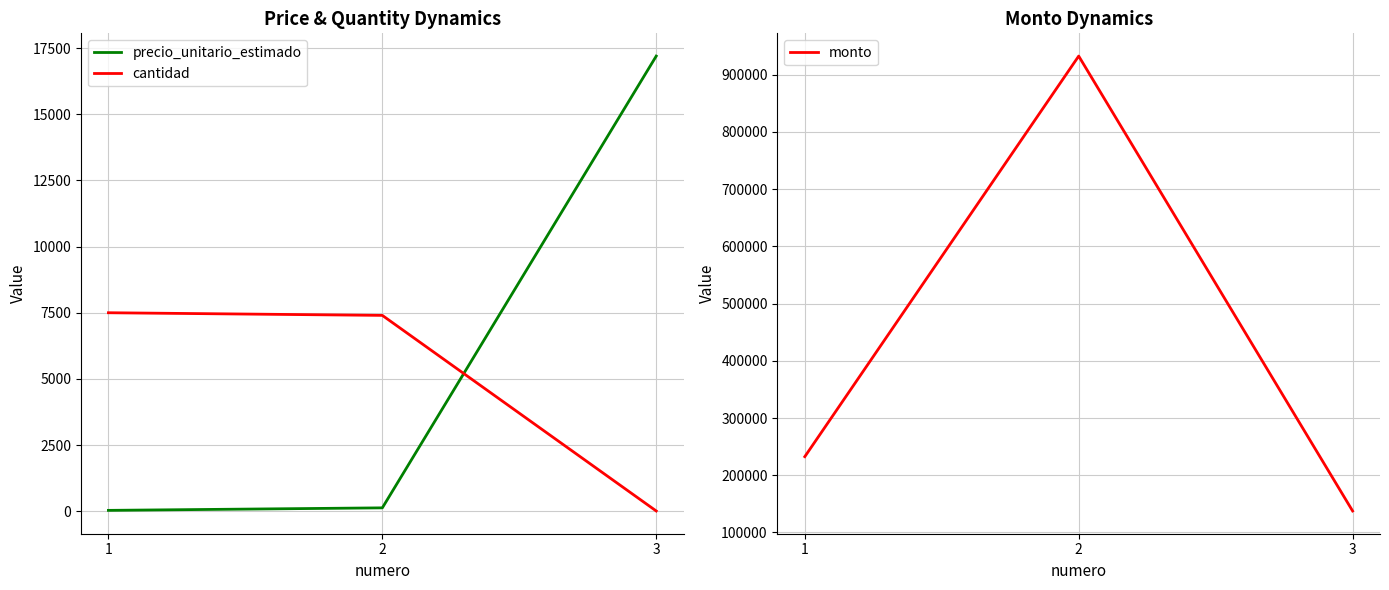

Is the value of precio_unitario_estimado at 1 greater than the value of monto at 2?

No